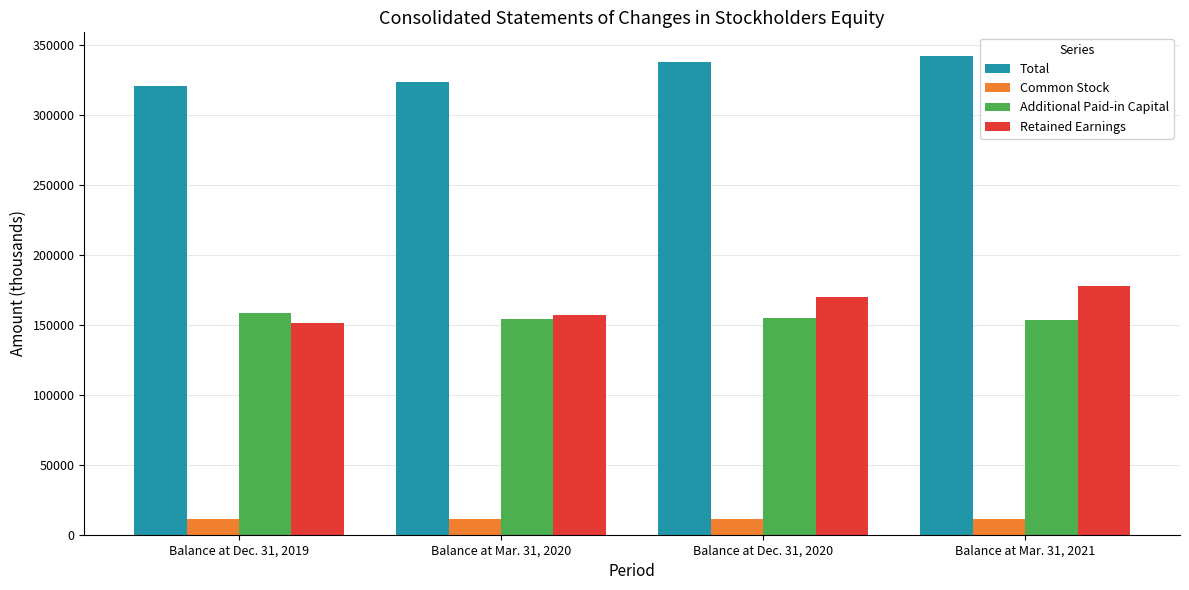

Between Balance at Mar. 31, 2020 and Balance at Mar. 31, 2021, which series saw the biggest shift?

Retained Earnings